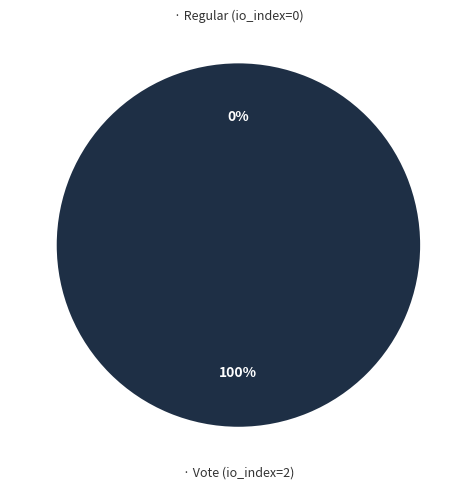

Is it true that Vote (io_index=2) is 89% of the pie?

False